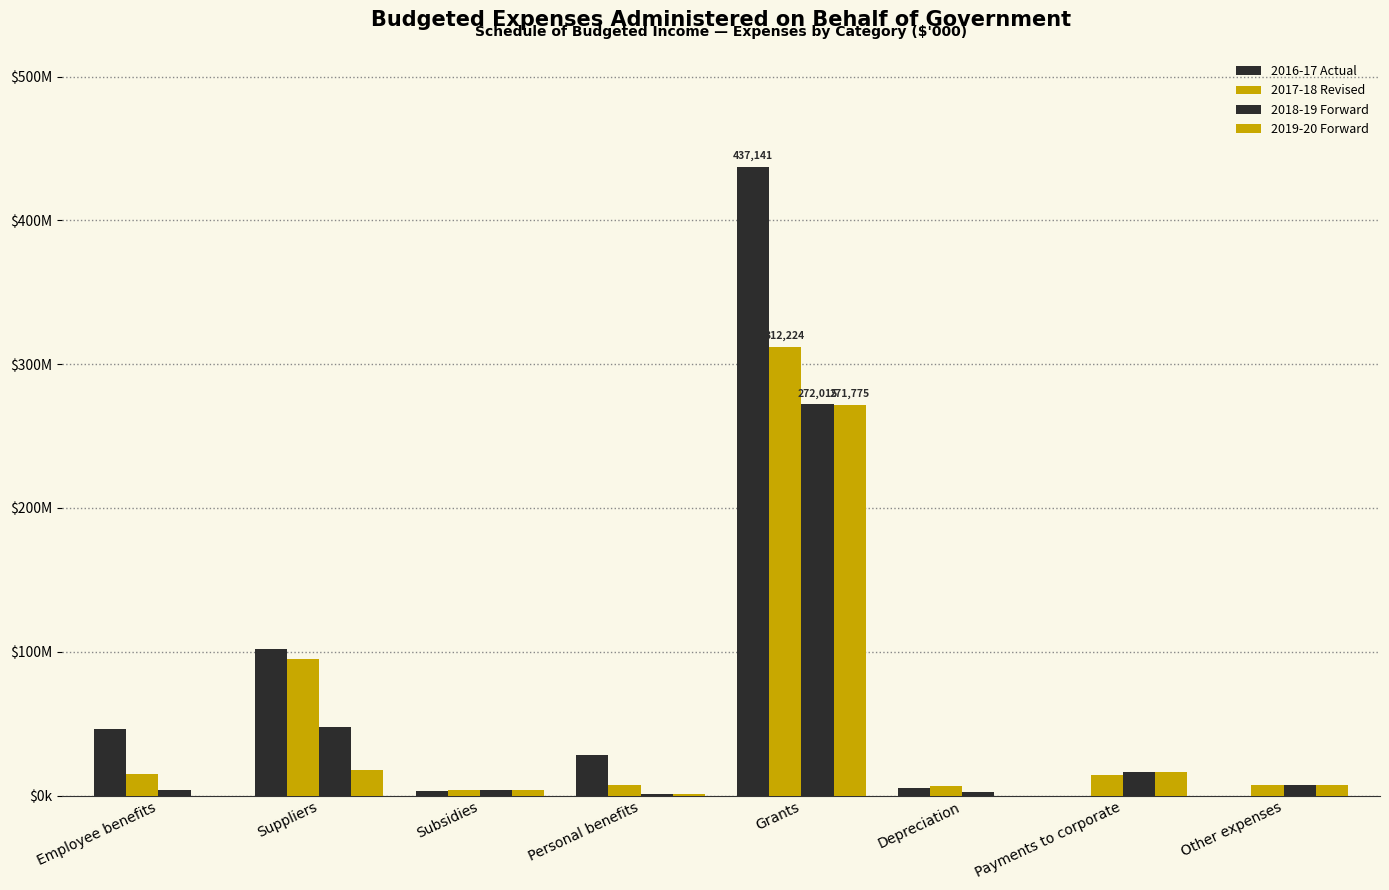

Are the bars grouped side by side (vs. stacked)?

Yes